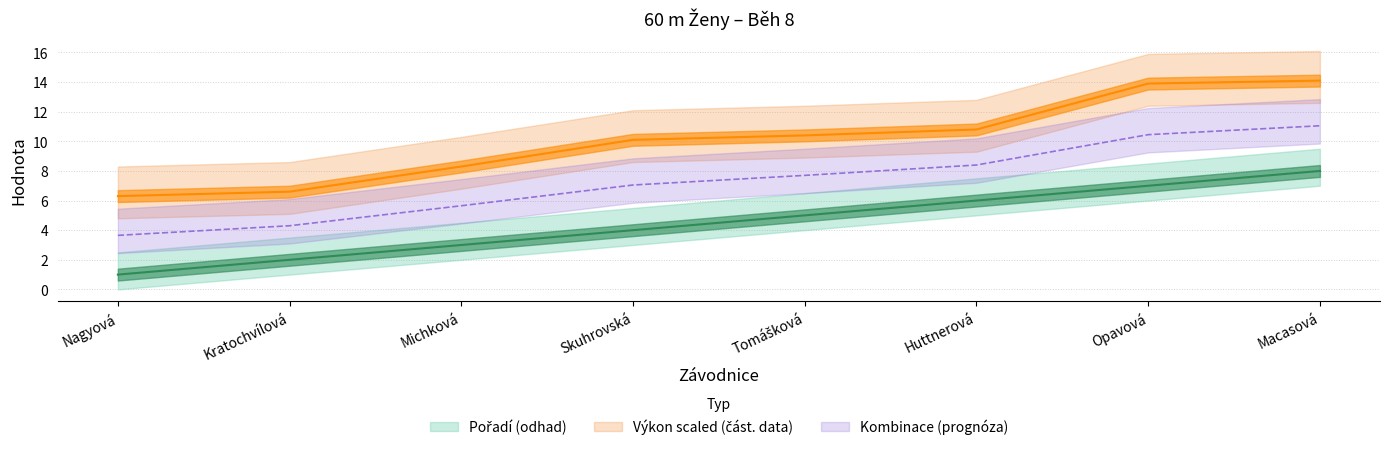

True or false: Pořadí and Výkon intersect in this chart.

False